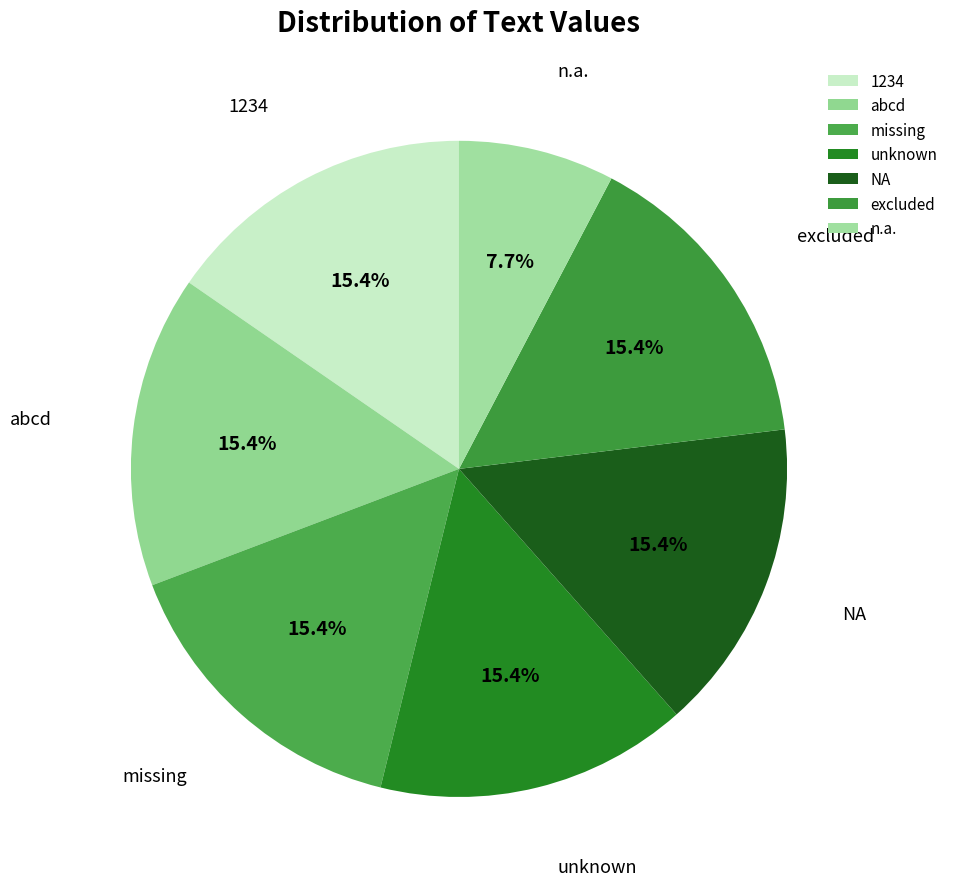

Is it true that abcd is 21% of the pie?

False